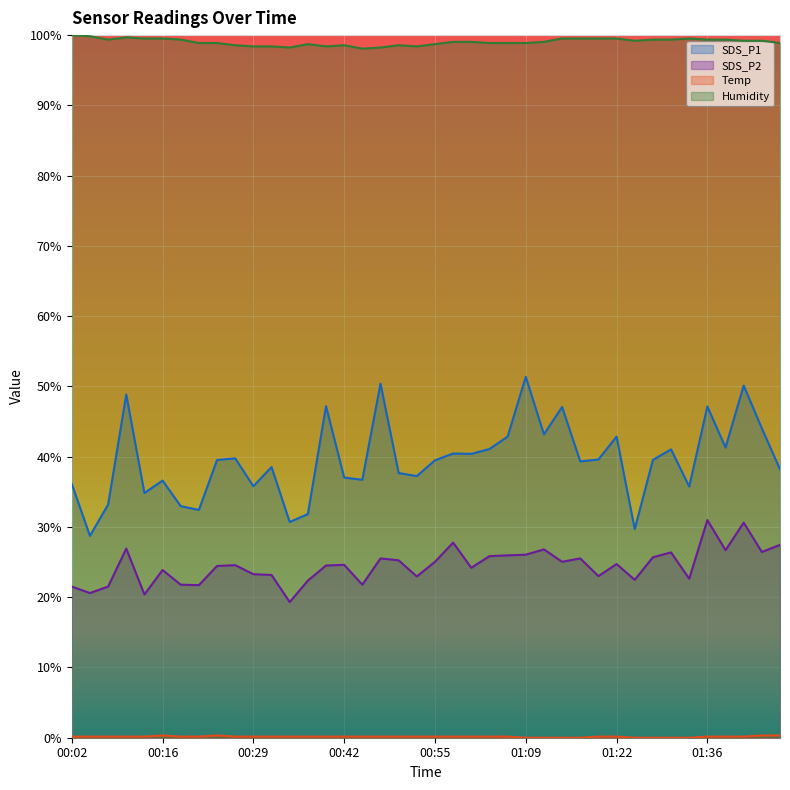

True or false: Temp and SDS_P1 cross at least once.

False